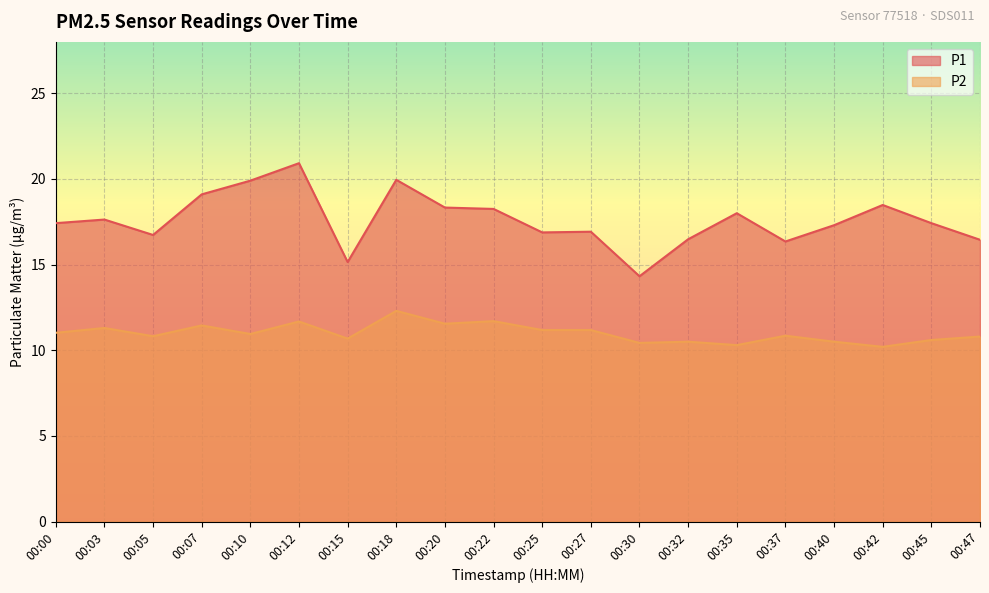

How many interior local peaks does the P2 series have?

7